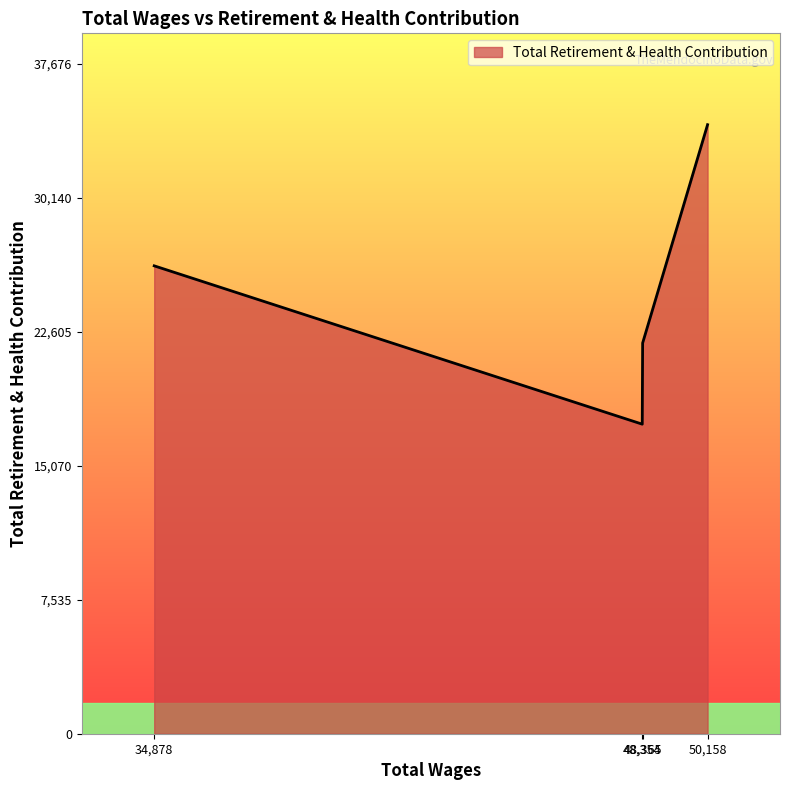

What is the smallest value displayed?

17409